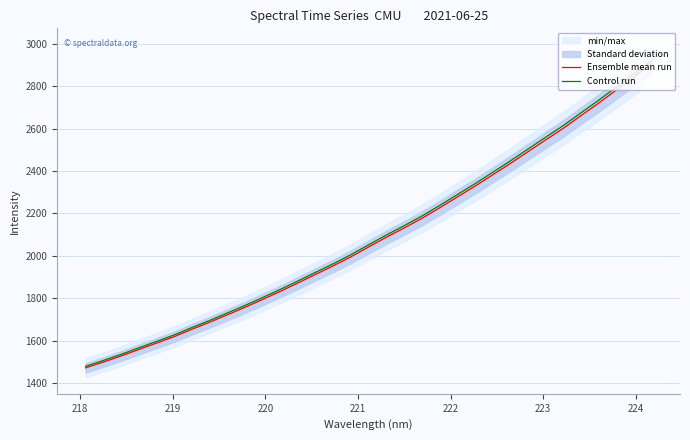

True or false: Ensemble mean run and Control run cross at least once.

False